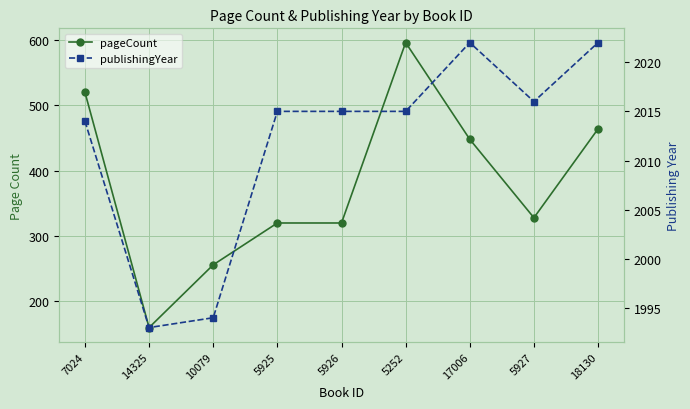

True or false: publishingYear and pageCount intersect in this chart.

False